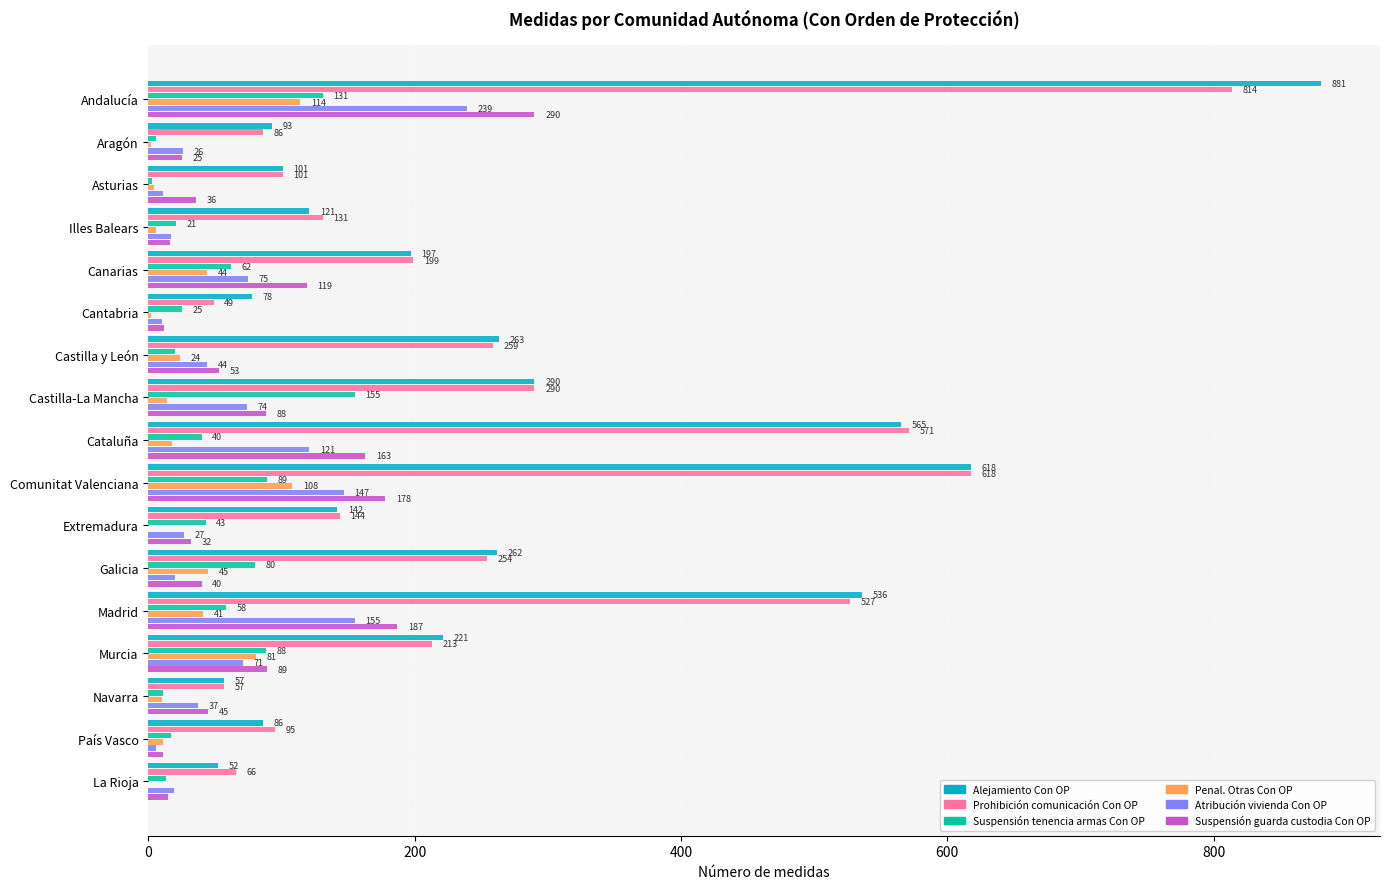

Is the value of Penal. Otras Con OP at Aragón greater than the value of Atribución vivienda Con OP at Aragón?

No